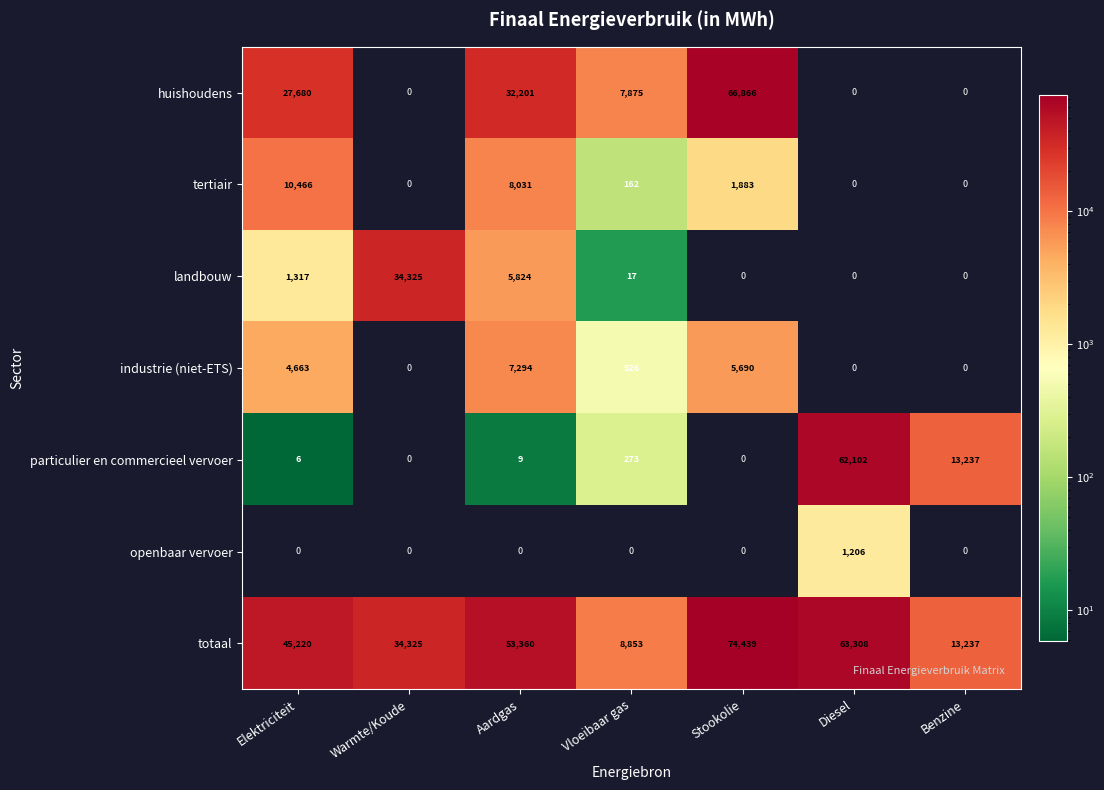

Where does the huishoudens series first go above 7875?

Elektriciteit